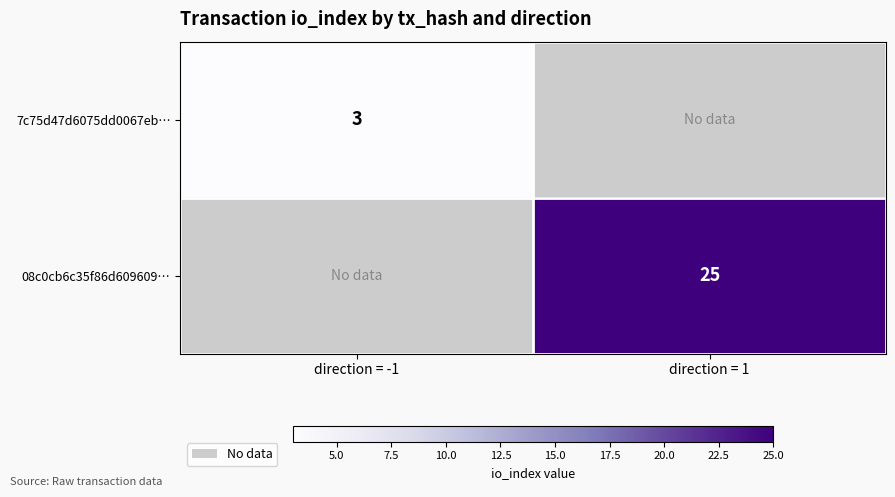

Is it true that 7c75d47d6075dd0067eb… equals 4.4 at direction = -1?

False